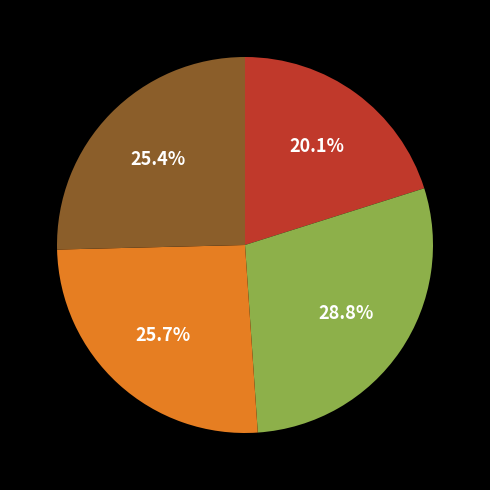

Is there a majority slice in this chart?

No